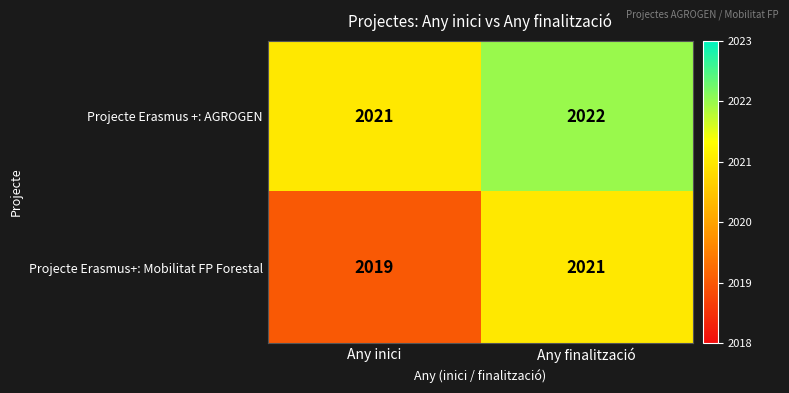

Reading left to right, extract all data points from this chart.

Projecte Erasmus +: AGROGEN: 2021	2022
Projecte Erasmus+: Mobilitat FP Forestal: 2019	2021